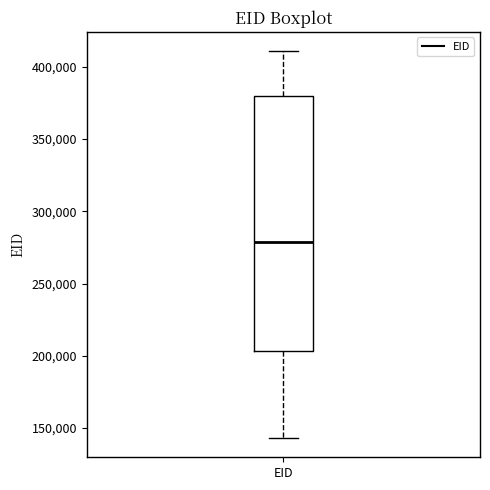

Where is the upper edge of the box for EID on the y-axis? The values are not printed on the chart, so give them approximately, as read against the axis.

380000